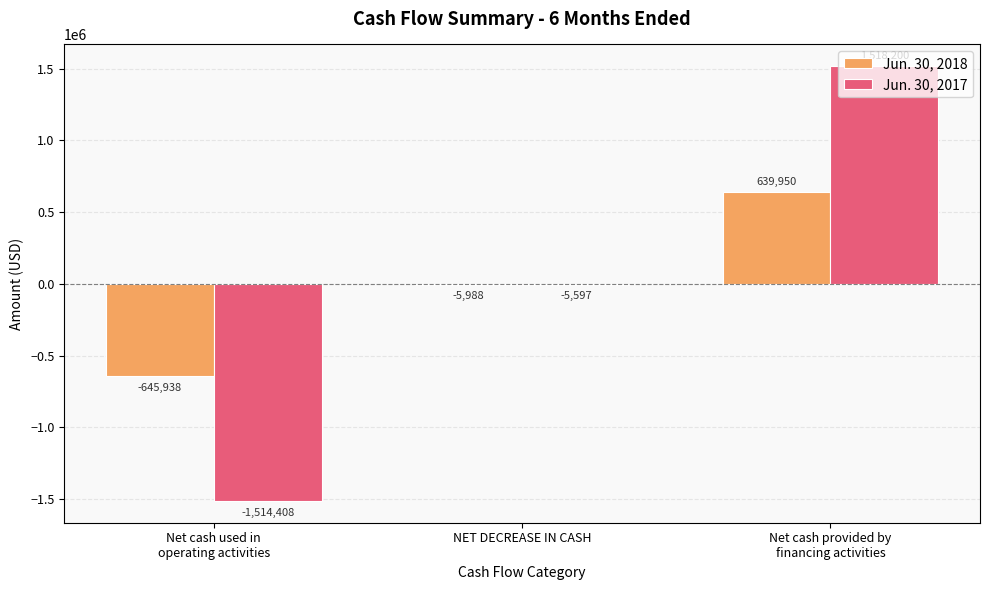

Count the number of categories in the chart.

3